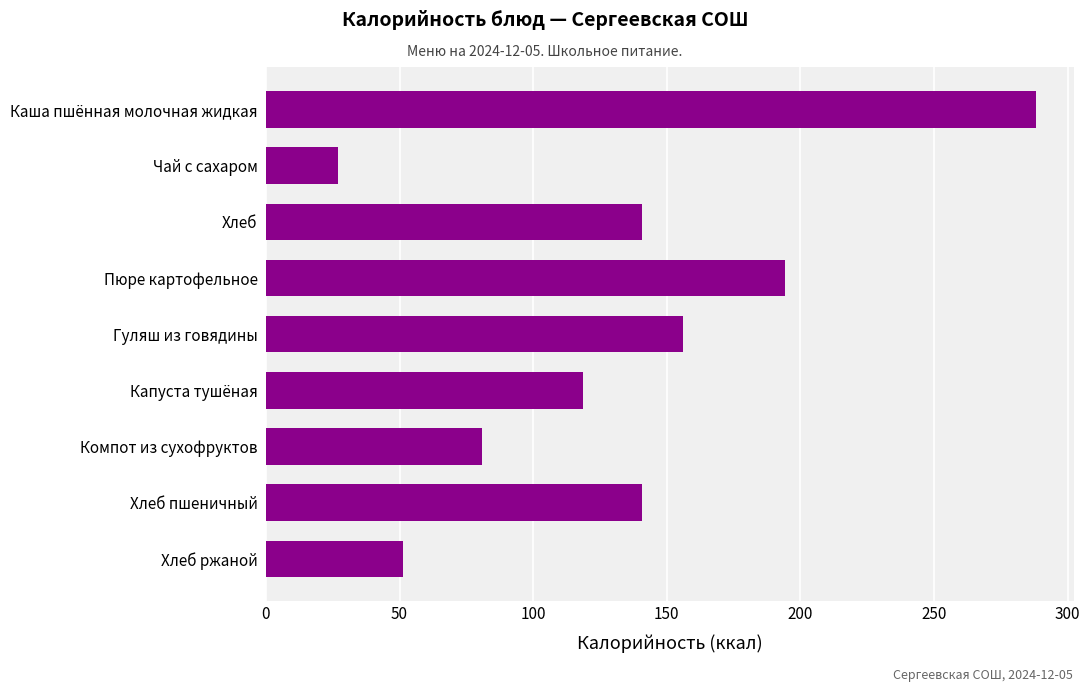

Which category has the lowest value across all series?

Чай с сахаром